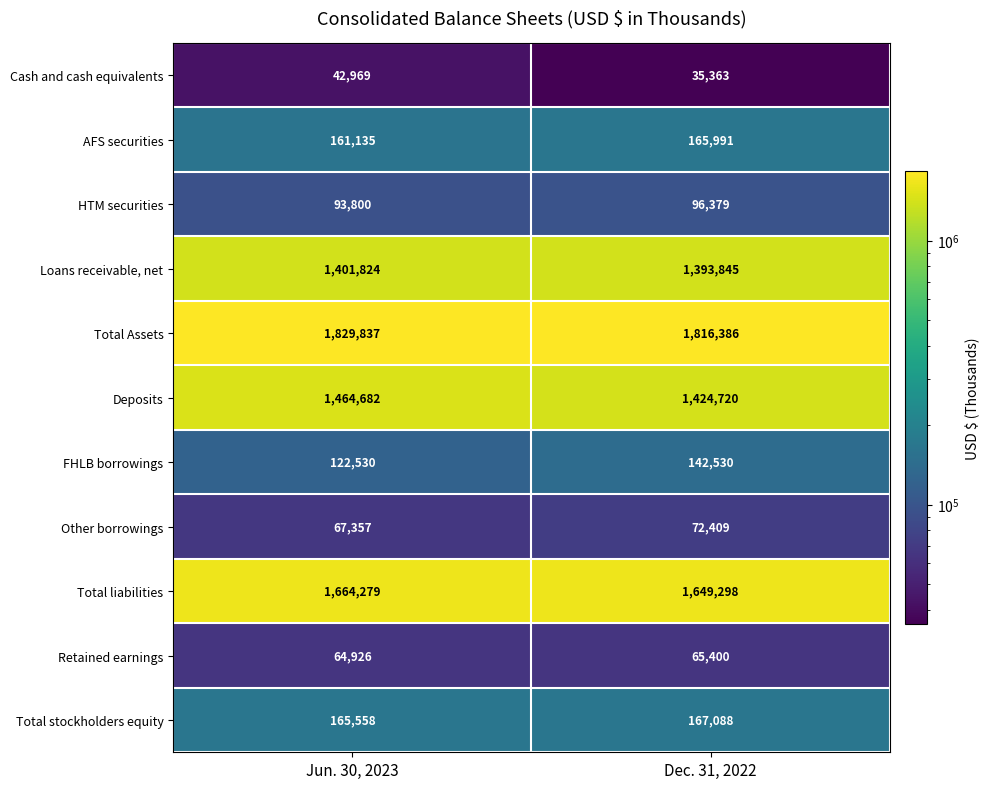

Count the number of categories in the chart.

2